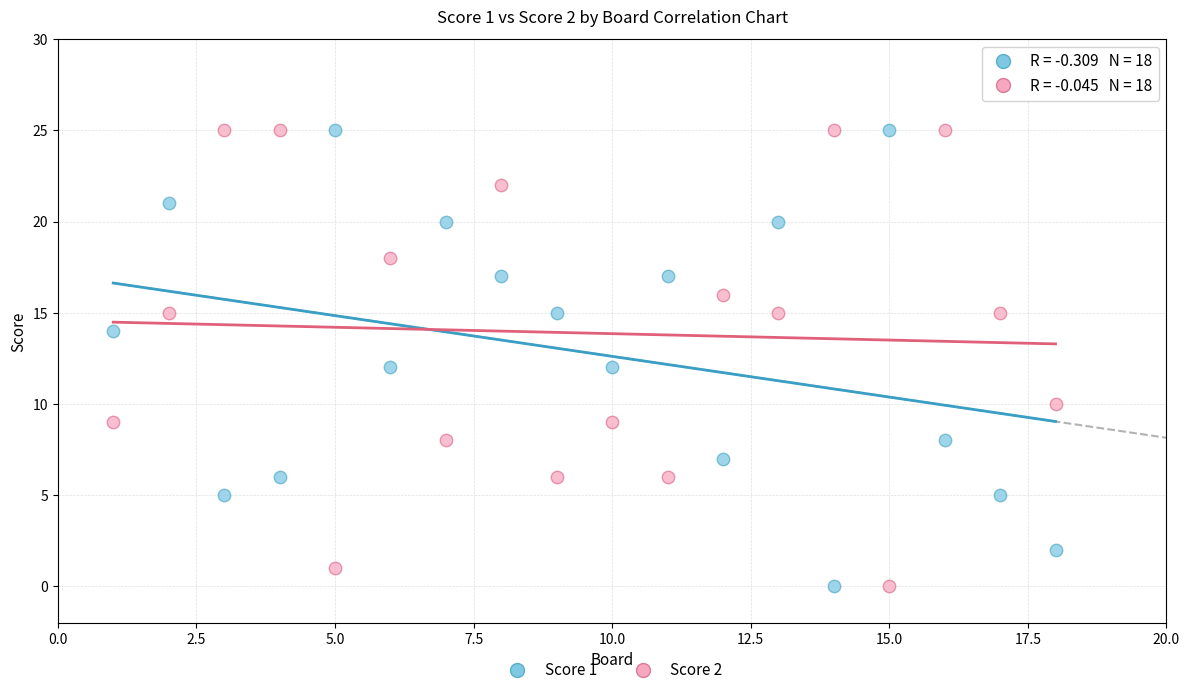

Across all data points, what is the range of X values (max minus min)?

17